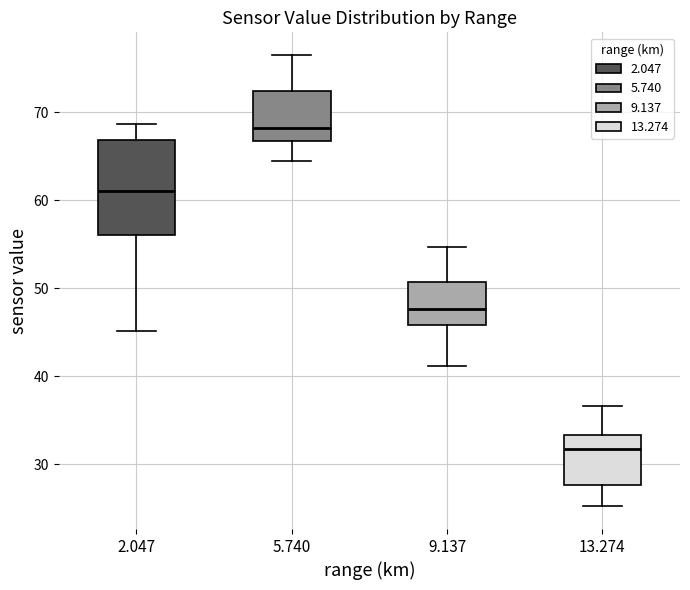

Which box is the tallest, from its lower edge to its upper edge?

2.047